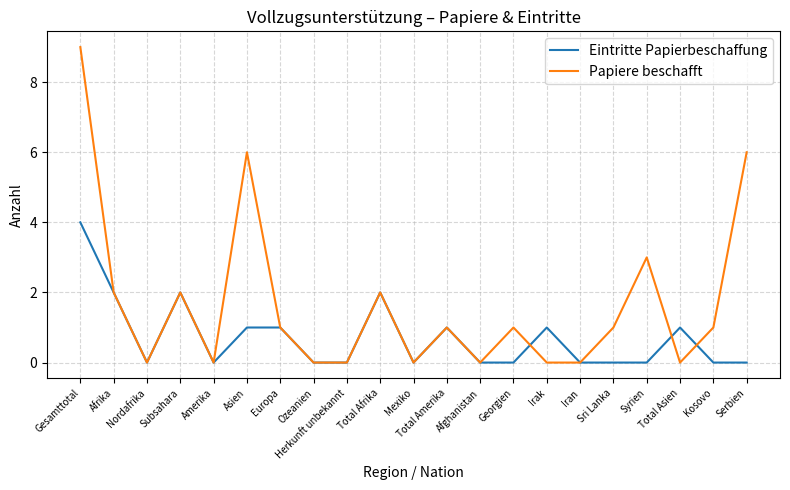

List the series in order of their overall mean, lowest first.

Eintritte Papierbeschaffung, Papiere beschafft